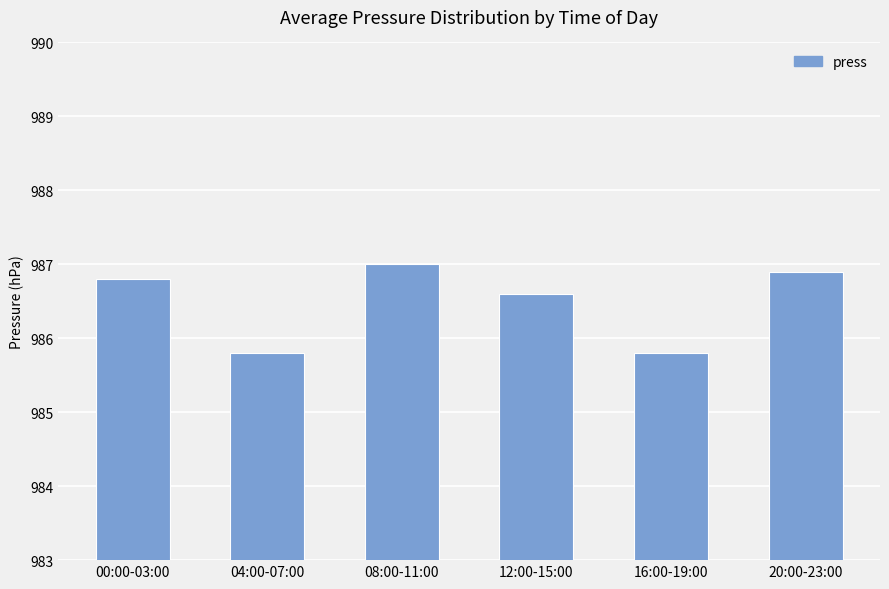

Reading left to right, extract all data points from this chart.

986.8	985.8	987.0	986.6	985.8	986.9